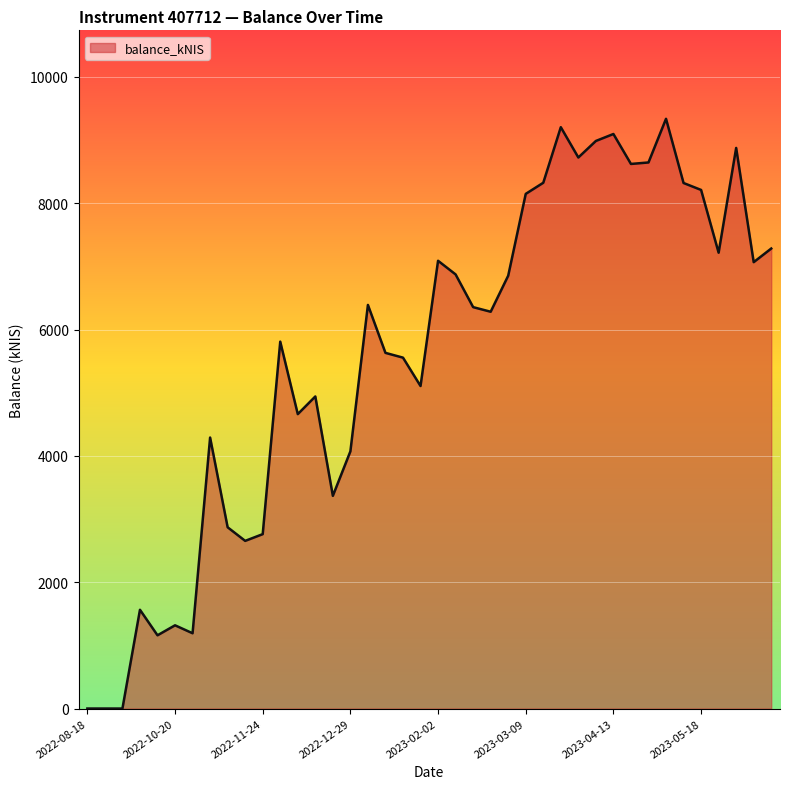

What is the maximum value shown in the chart?

9336.1